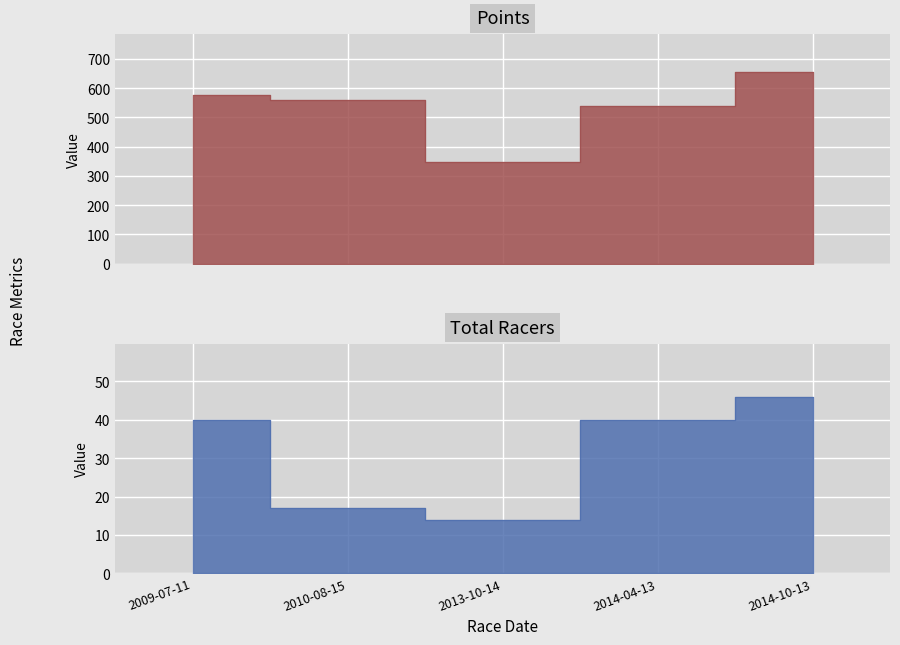

Where does the Points series first go above 558?

2009-07-11